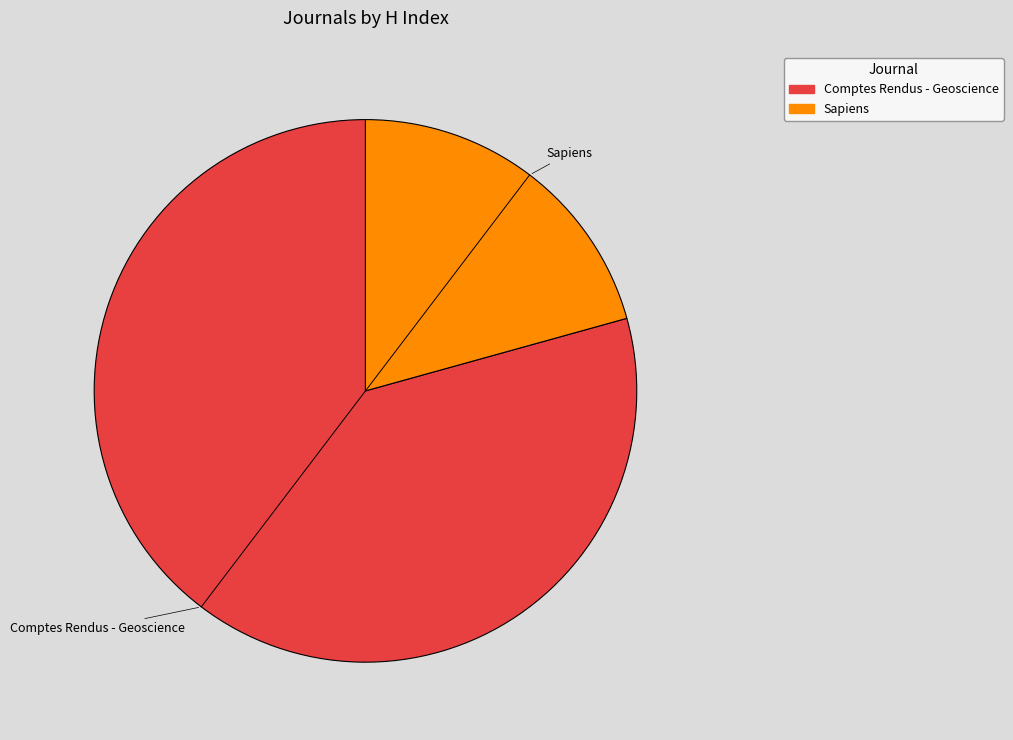

True or false: Sapiens accounts for 21% of the total.

True